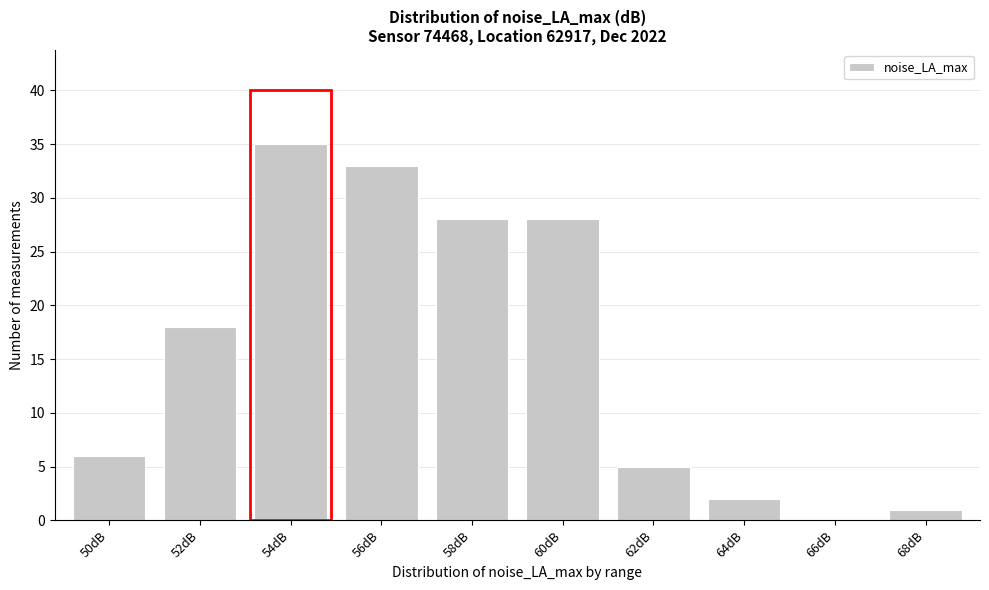

Reading left to right, transcribe all the data shown in this chart.

50dB=6	52dB=18	54dB=35	56dB=33	58dB=28	60dB=28	62dB=5	64dB=2	66dB=0	68dB=1